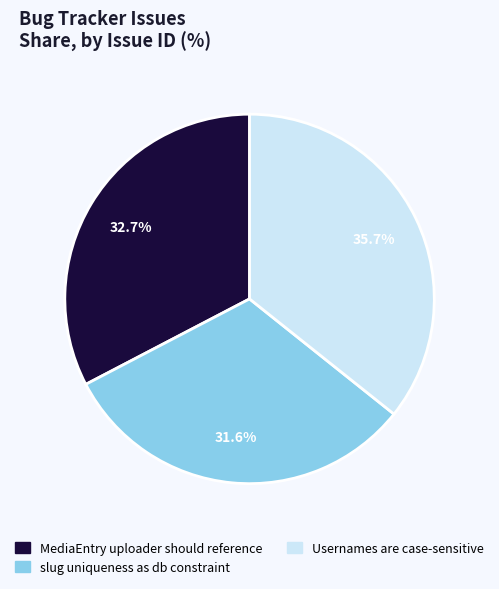

Combined, do slug uniqueness as db constraint and Usernames are case-sensitive account for over 50%?

Yes